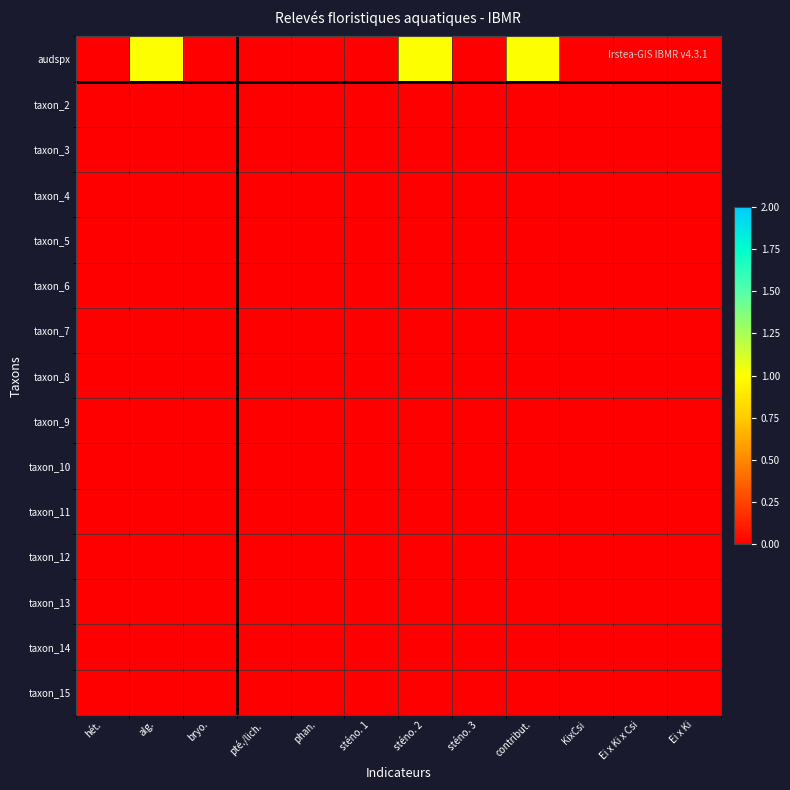

Reading left to right, transcribe all the data shown in this chart.

audspx: hét.=0	alg.=1	bryo.=0	pté./lich.=0	phan.=0	sténo. 1=0	sténo. 2=1	sténo. 3=0	contribut.=1	KixCsi=0	Ei x Ki x Csi=0	Ei x Ki=0
taxon_2: hét.=0	alg.=0	bryo.=0	pté./lich.=0	phan.=0	sténo. 1=0	sténo. 2=0	sténo. 3=0	contribut.=0	KixCsi=0	Ei x Ki x Csi=0	Ei x Ki=0
taxon_3: hét.=0	alg.=0	bryo.=0	pté./lich.=0	phan.=0	sténo. 1=0	sténo. 2=0	sténo. 3=0	contribut.=0	KixCsi=0	Ei x Ki x Csi=0	Ei x Ki=0
taxon_4: hét.=0	alg.=0	bryo.=0	pté./lich.=0	phan.=0	sténo. 1=0	sténo. 2=0	sténo. 3=0	contribut.=0	KixCsi=0	Ei x Ki x Csi=0	Ei x Ki=0
taxon_5: hét.=0	alg.=0	bryo.=0	pté./lich.=0	phan.=0	sténo. 1=0	sténo. 2=0	sténo. 3=0	contribut.=0	KixCsi=0	Ei x Ki x Csi=0	Ei x Ki=0
taxon_6: hét.=0	alg.=0	bryo.=0	pté./lich.=0	phan.=0	sténo. 1=0	sténo. 2=0	sténo. 3=0	contribut.=0	KixCsi=0	Ei x Ki x Csi=0	Ei x Ki=0
taxon_7: hét.=0	alg.=0	bryo.=0	pté./lich.=0	phan.=0	sténo. 1=0	sténo. 2=0	sténo. 3=0	contribut.=0	KixCsi=0	Ei x Ki x Csi=0	Ei x Ki=0
taxon_8: hét.=0	alg.=0	bryo.=0	pté./lich.=0	phan.=0	sténo. 1=0	sténo. 2=0	sténo. 3=0	contribut.=0	KixCsi=0	Ei x Ki x Csi=0	Ei x Ki=0
taxon_9: hét.=0	alg.=0	bryo.=0	pté./lich.=0	phan.=0	sténo. 1=0	sténo. 2=0	sténo. 3=0	contribut.=0	KixCsi=0	Ei x Ki x Csi=0	Ei x Ki=0
taxon_10: hét.=0	alg.=0	bryo.=0	pté./lich.=0	phan.=0	sténo. 1=0	sténo. 2=0	sténo. 3=0	contribut.=0	KixCsi=0	Ei x Ki x Csi=0	Ei x Ki=0
taxon_11: hét.=0	alg.=0	bryo.=0	pté./lich.=0	phan.=0	sténo. 1=0	sténo. 2=0	sténo. 3=0	contribut.=0	KixCsi=0	Ei x Ki x Csi=0	Ei x Ki=0
taxon_12: hét.=0	alg.=0	bryo.=0	pté./lich.=0	phan.=0	sténo. 1=0	sténo. 2=0	sténo. 3=0	contribut.=0	KixCsi=0	Ei x Ki x Csi=0	Ei x Ki=0
taxon_13: hét.=0	alg.=0	bryo.=0	pté./lich.=0	phan.=0	sténo. 1=0	sténo. 2=0	sténo. 3=0	contribut.=0	KixCsi=0	Ei x Ki x Csi=0	Ei x Ki=0
taxon_14: hét.=0	alg.=0	bryo.=0	pté./lich.=0	phan.=0	sténo. 1=0	sténo. 2=0	sténo. 3=0	contribut.=0	KixCsi=0	Ei x Ki x Csi=0	Ei x Ki=0
taxon_15: hét.=0	alg.=0	bryo.=0	pté./lich.=0	phan.=0	sténo. 1=0	sténo. 2=0	sténo. 3=0	contribut.=0	KixCsi=0	Ei x Ki x Csi=0	Ei x Ki=0